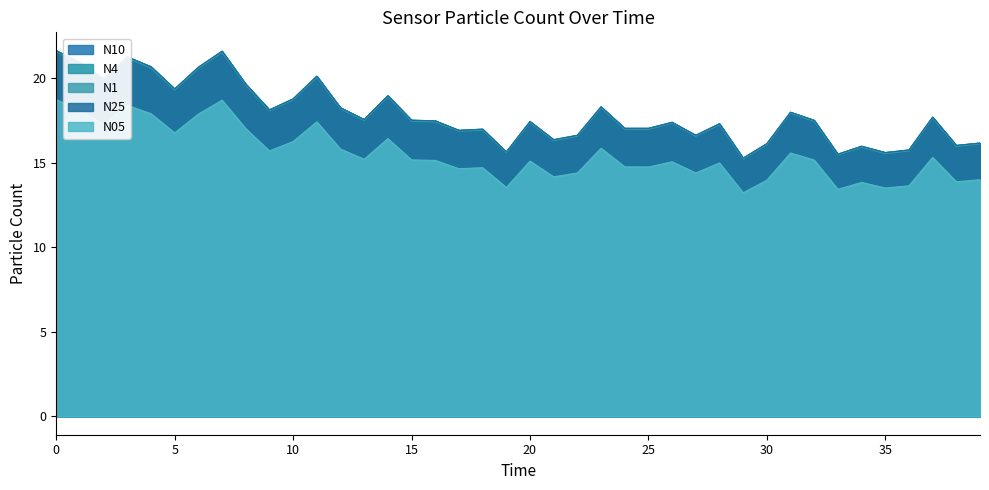

True or false: N1 has a value of 26.9 at 17.

False